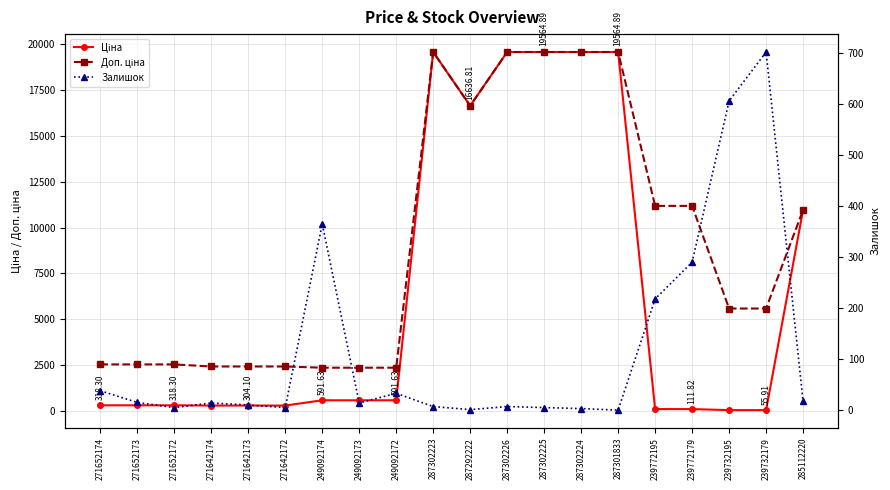

Rank the series at 287292222 from lowest to highest value.

Залишок, Ціна, Доп. ціна